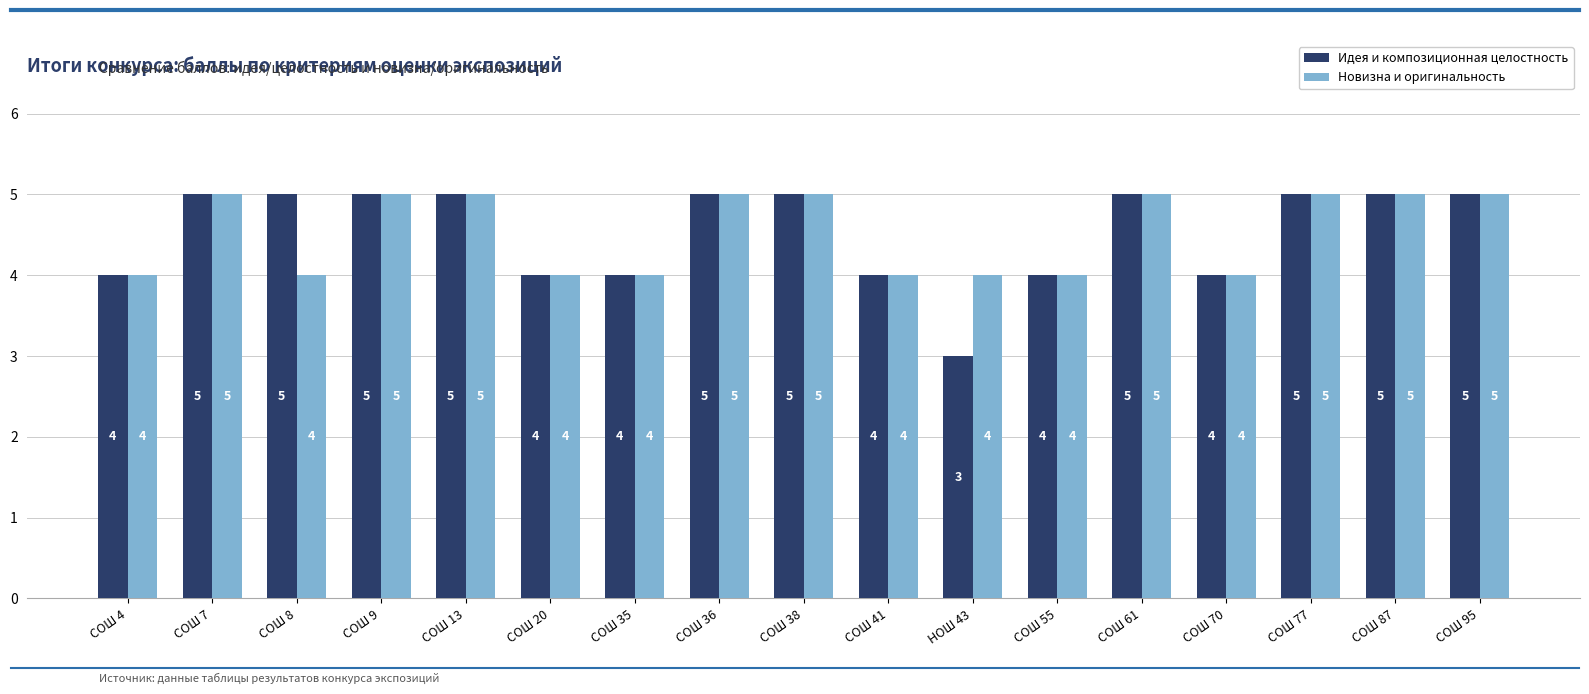

What is the value of the Идея и композиционная целостность bar at the 9th from the left?

5